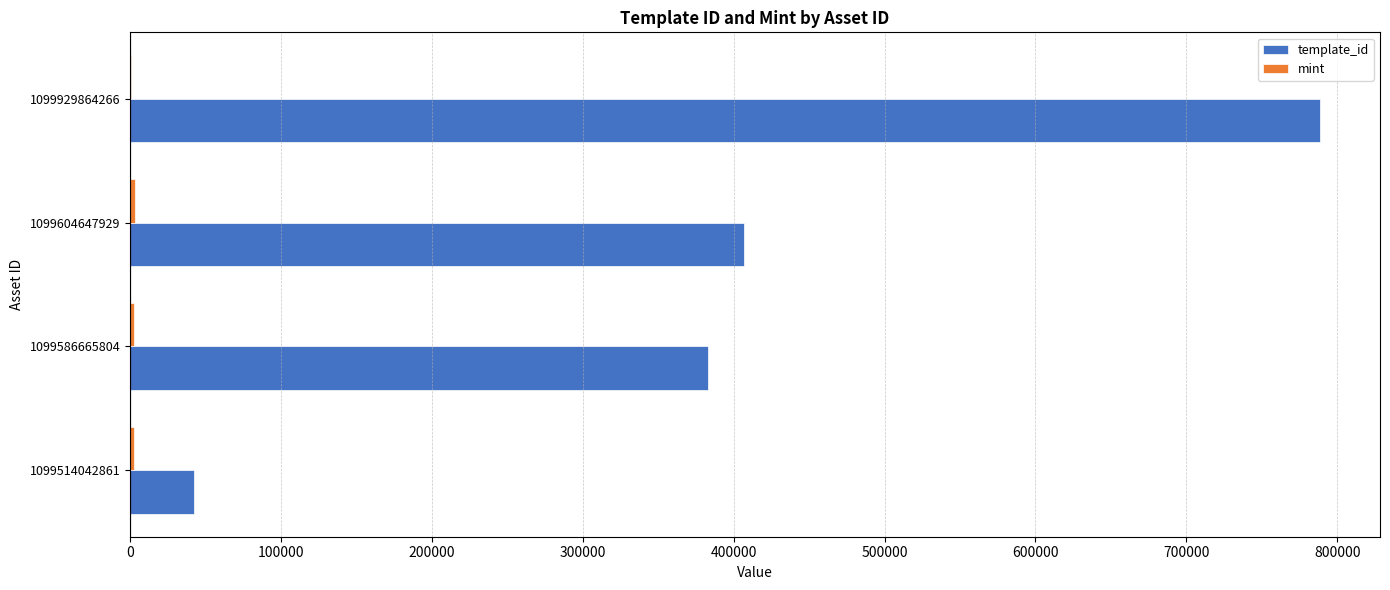

Which series changed the most between 1099514042861 and 1099929864266?

template_id